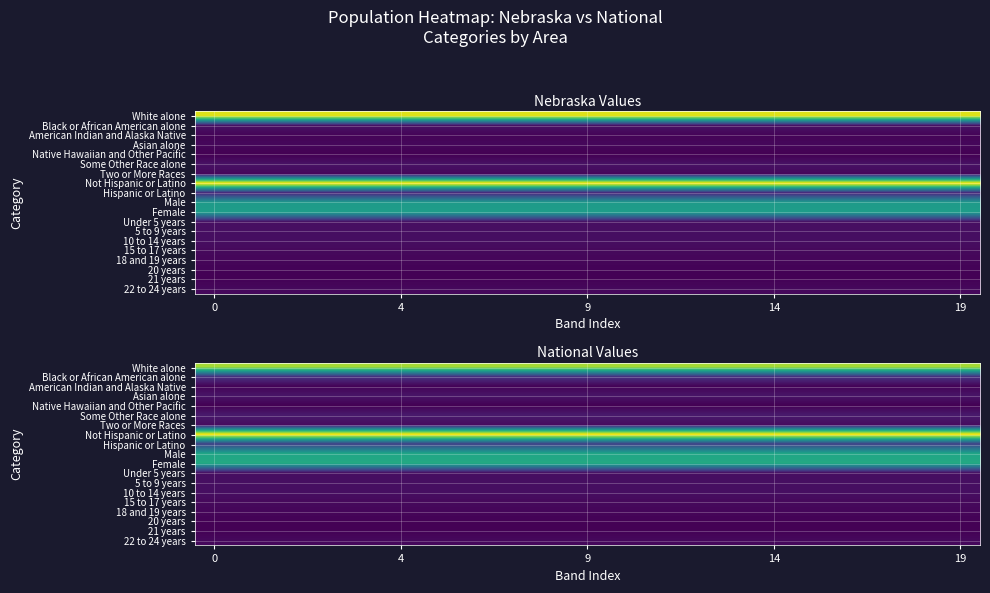

What is the difference between the highest and lowest values at 5?

257727931